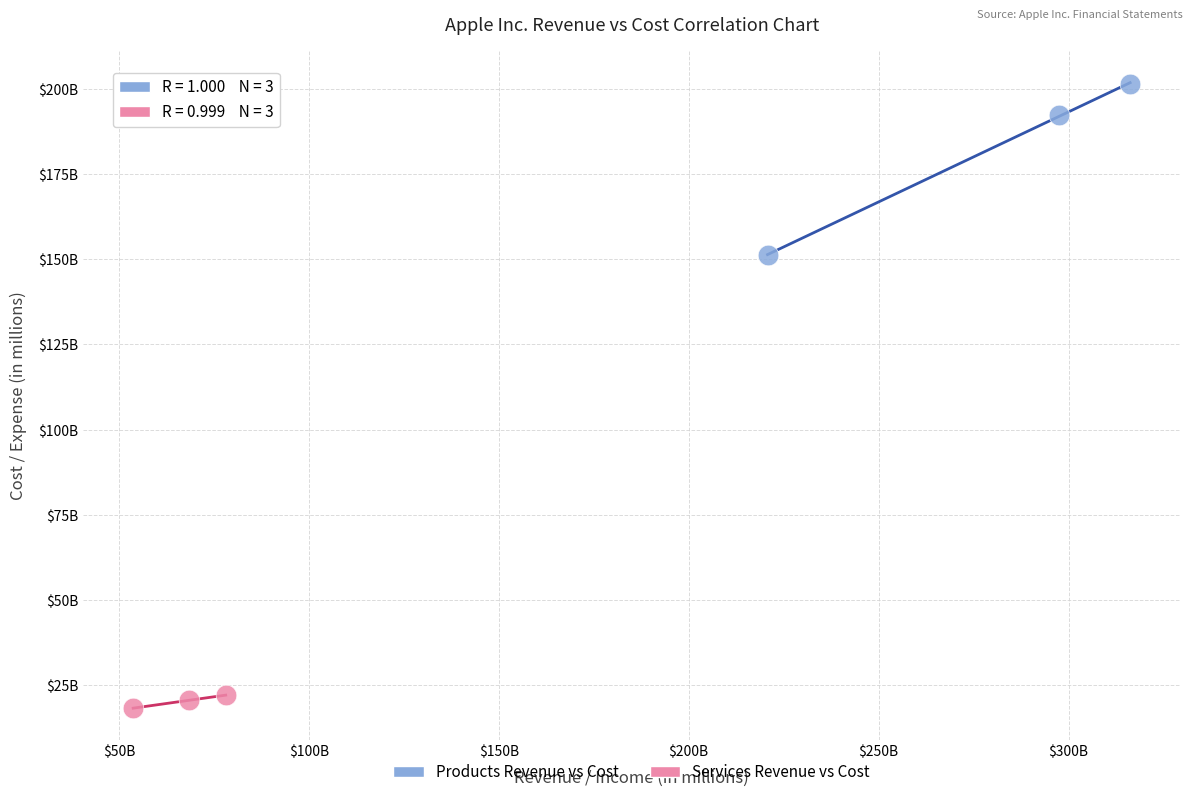

What are all the series names shown in the legend?

Products Revenue vs Cost, Services Revenue vs Cost